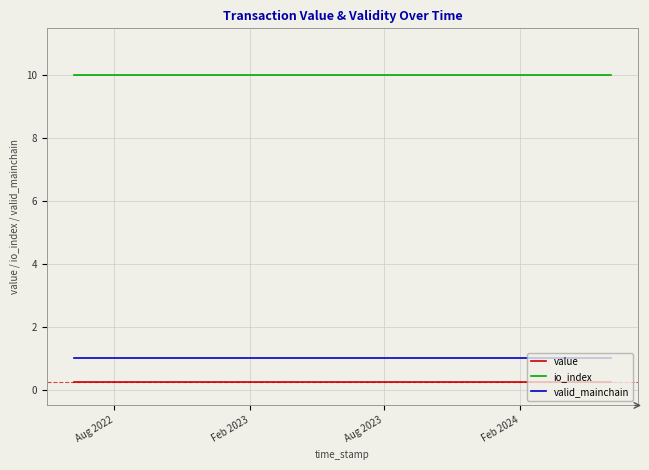

What is the average value of the value series?

0.2